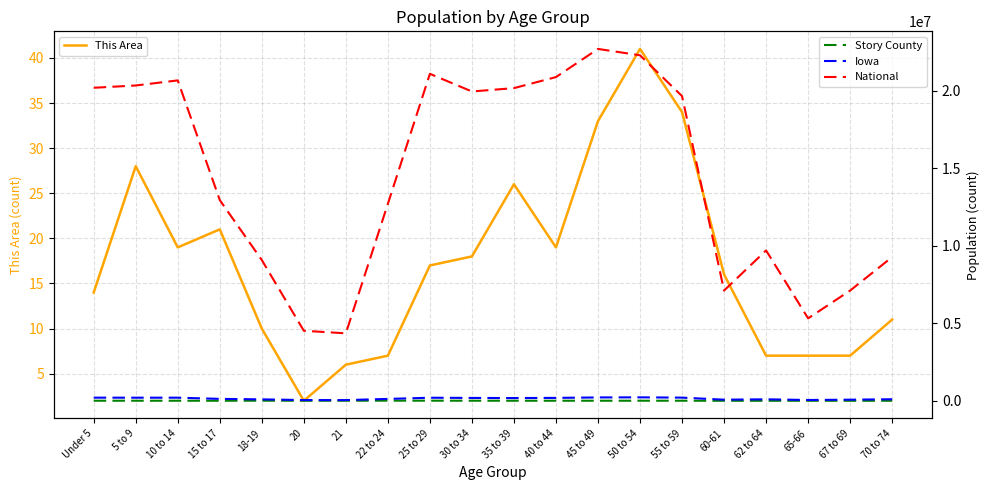

True or false: Iowa has more than 1 interior local peaks.

True